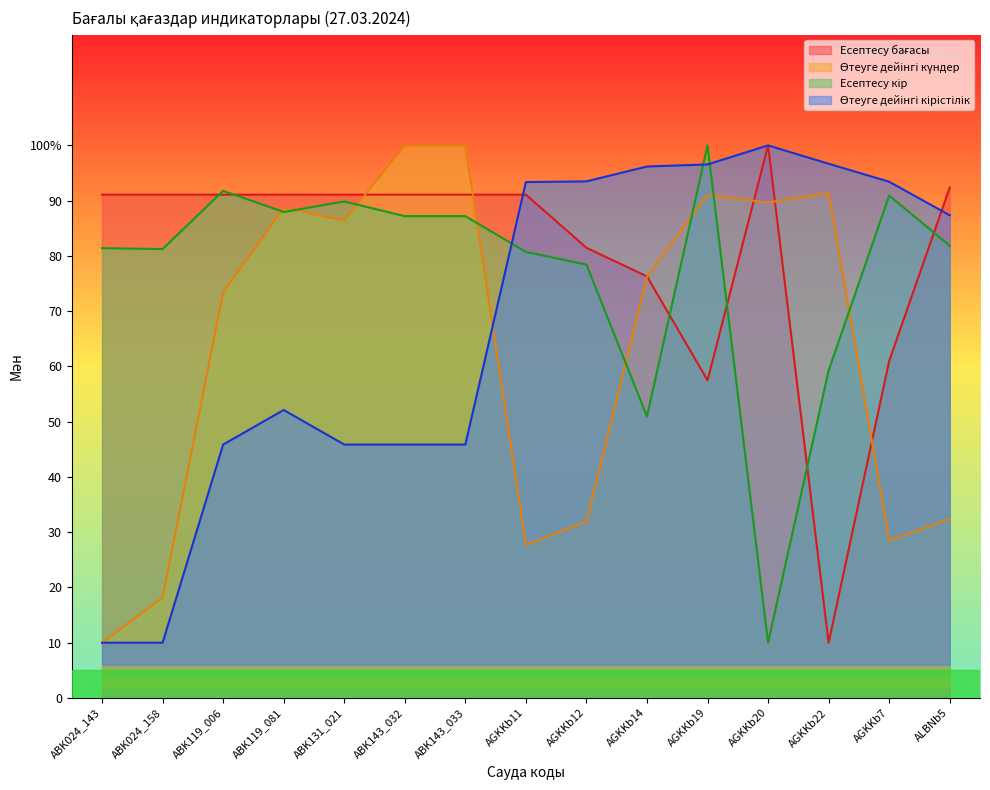

What position from the right is ABK119_081?

12